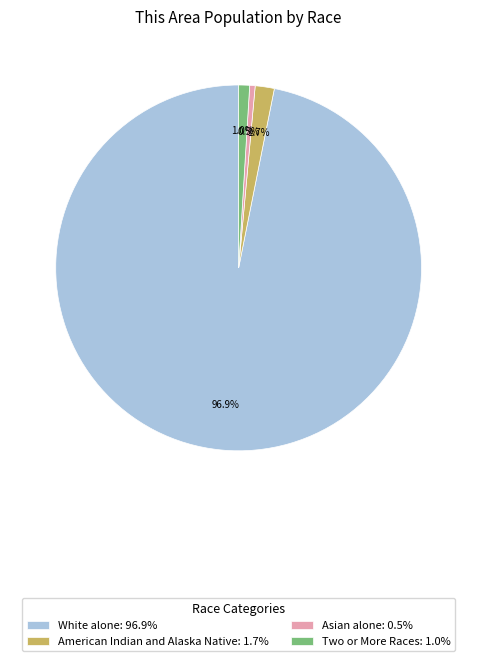

Which category has the biggest portion of the pie?

White alone: 96.9%